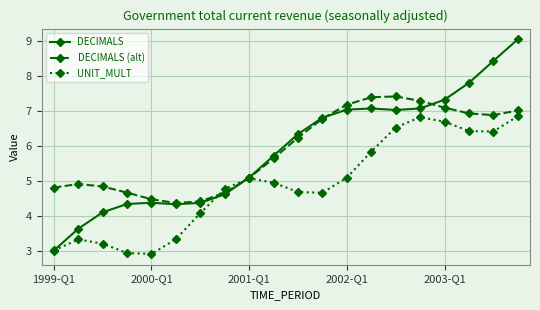

What are all the series names shown in the legend?

DECIMALS, DECIMALS (alt), UNIT_MULT